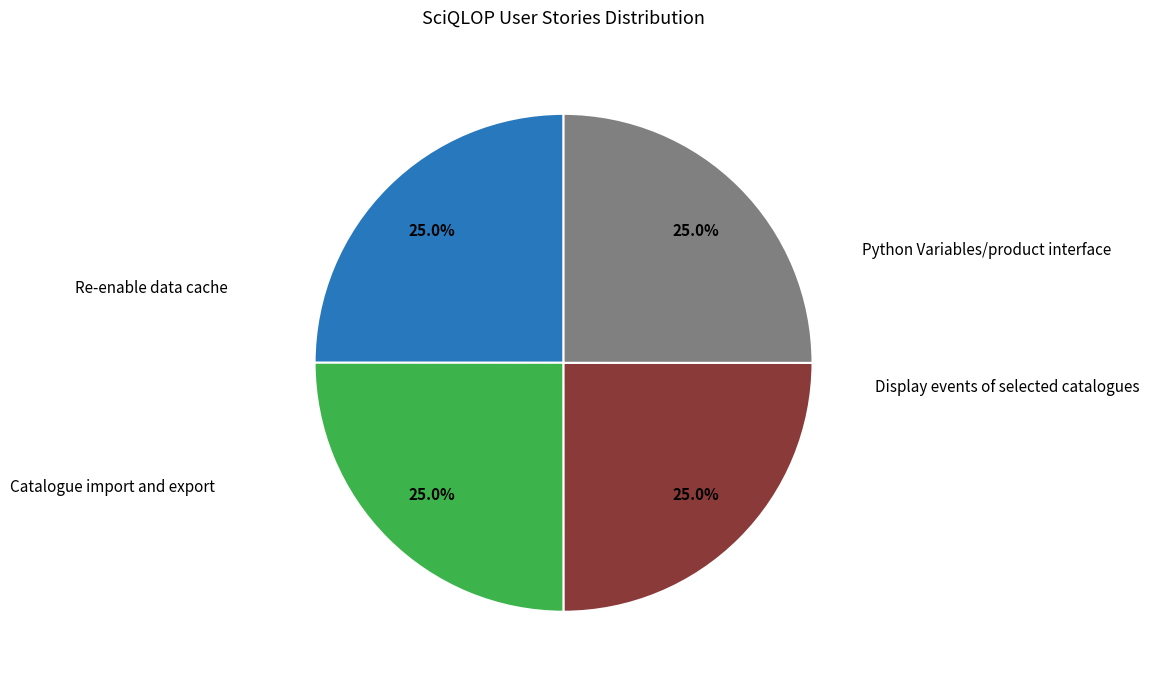

Is there any slice that represents more than half of the pie?

No